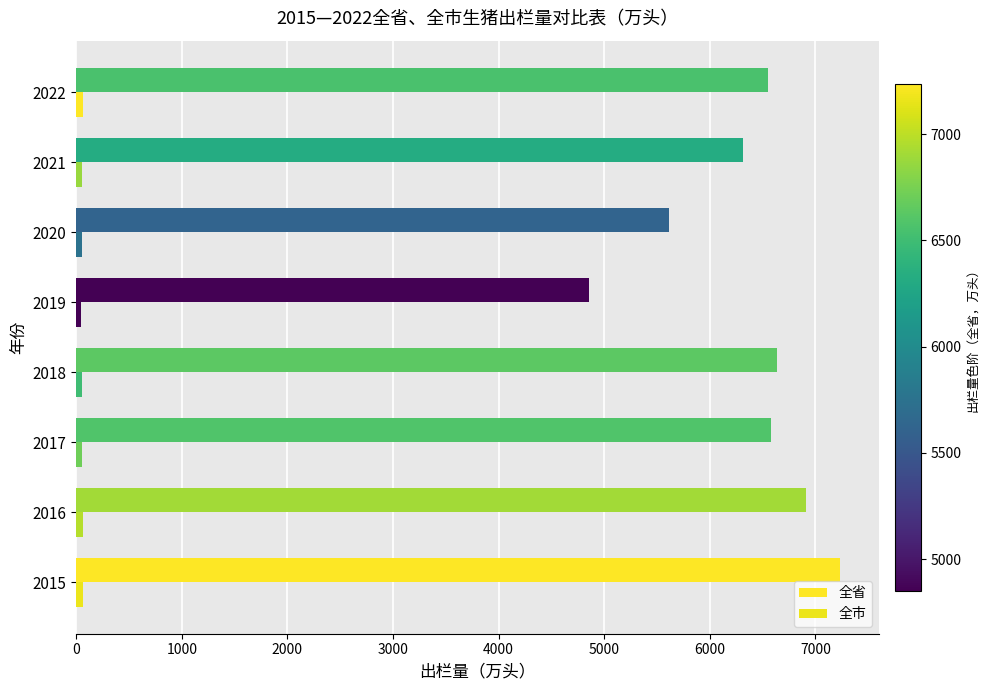

Which series has the widest spread of values?

全省